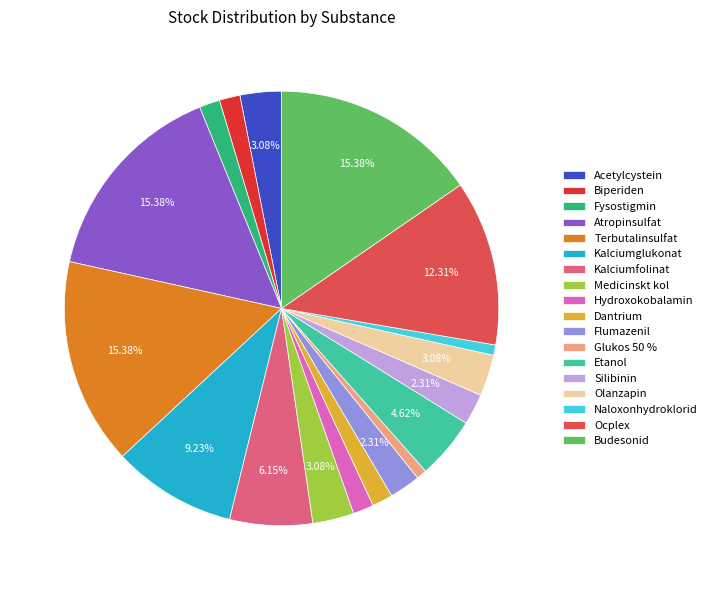

What percentage is the Kalciumglukonat slice, to the nearest percent?

9%